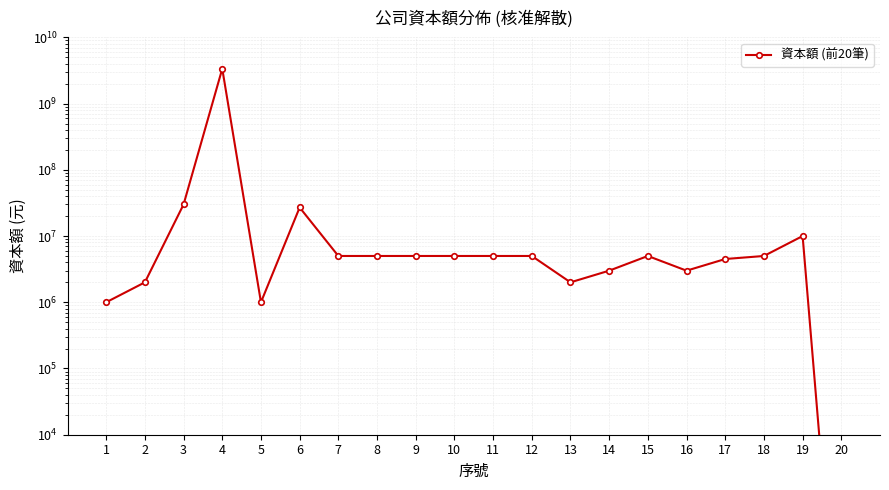

Reading left to right, extract all data points from this chart.

1000000	2000000	30000000	3357509660	1000000	27000000	5000000	5000000	5000000	5000000	5000000	5000000	2000000	3000000	5000000	3000000	4500000	5000000	10000000	1